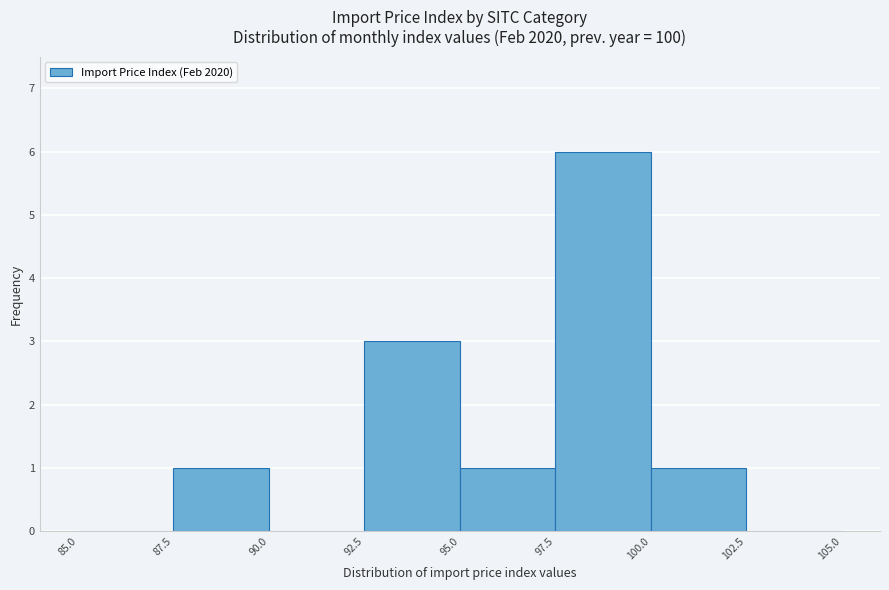

Reading left to right, list every bar in this chart as the range it spans on the x-axis followed by its height. The values are not printed on the chart, so give them approximately, as read against the axis.

85.0 to 87.5: 0
87.5 to 90.0: 1
90.0 to 92.5: 0
92.5 to 95.0: 3
95.0 to 97.5: 1
97.5 to 100.0: 6
100.0 to 102.5: 1
102.5 to 105.0: 0